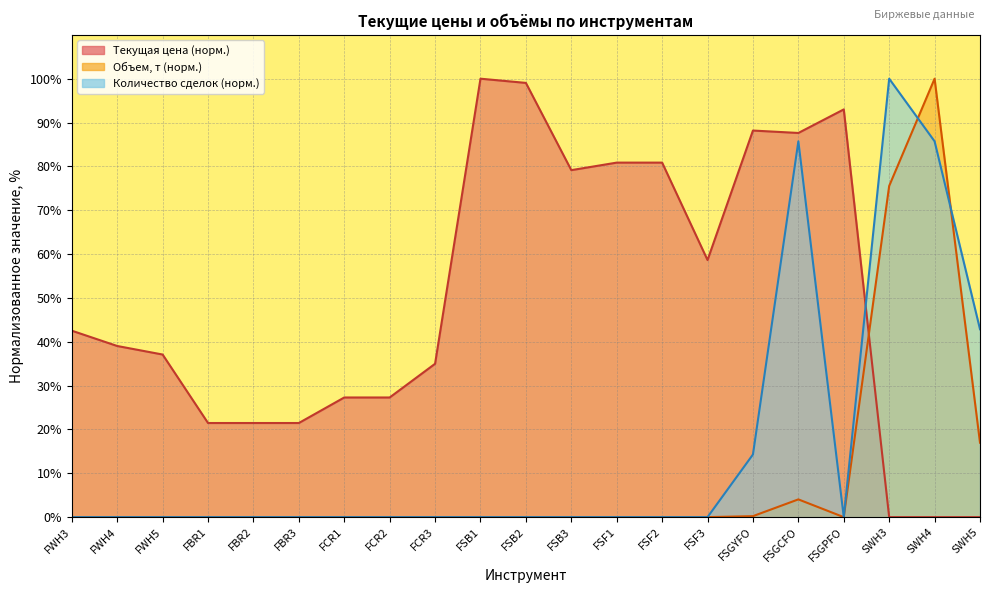

Reading right to left, list all the values displayed in this chart.

Текущая цена: 0.0	0.0	0.0	93.0	87.6	88.2	58.6	80.9	80.9	79.1	99.0	100.0	35.0	27.3	27.3	21.5	21.5	21.5	37.1	39.0	42.5
Объем, т: 17.0	100.0	75.5	0.0	4.0	0.2	0.0	0.0	0.0	0.0	0.0	0.0	0.0	0.0	0.0	0.0	0.0	0.0	0.0	0.0	0.0
Количество сделок: 42.9	85.7	100.0	0.0	85.7	14.3	0.0	0.0	0.0	0.0	0.0	0.0	0.0	0.0	0.0	0.0	0.0	0.0	0.0	0.0	0.0